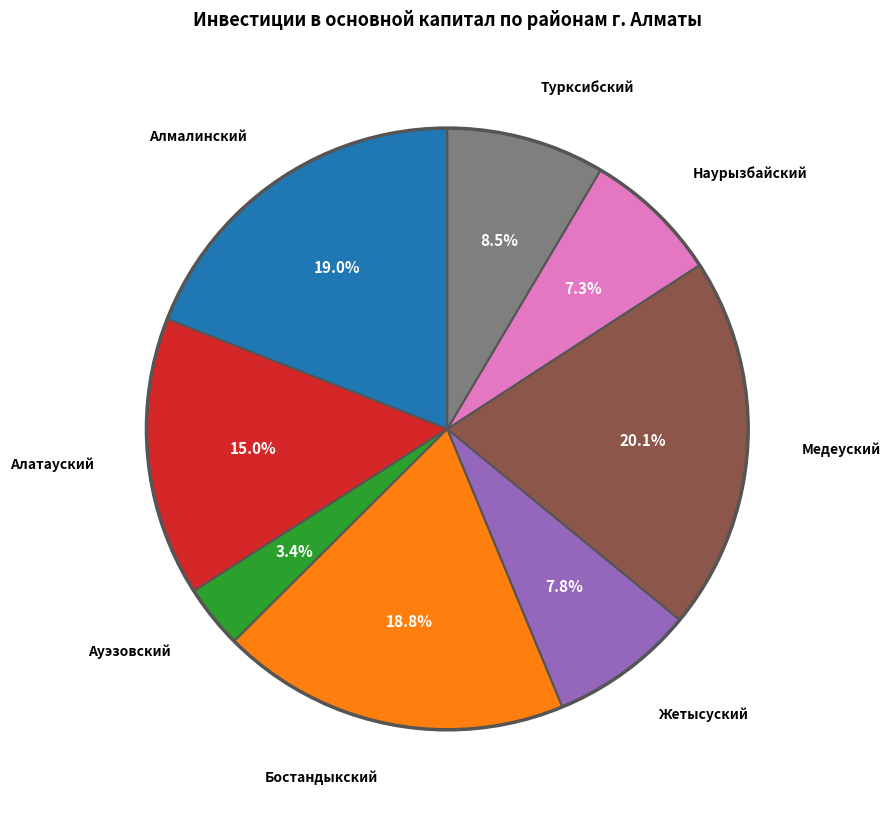

Does any single category account for the majority?

No